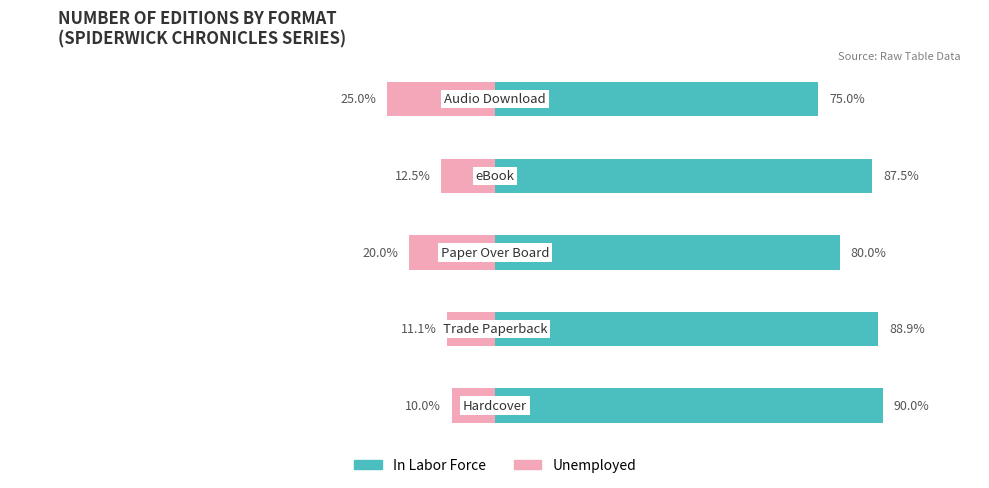

What is the average value of the Unemployed series?

-15.7